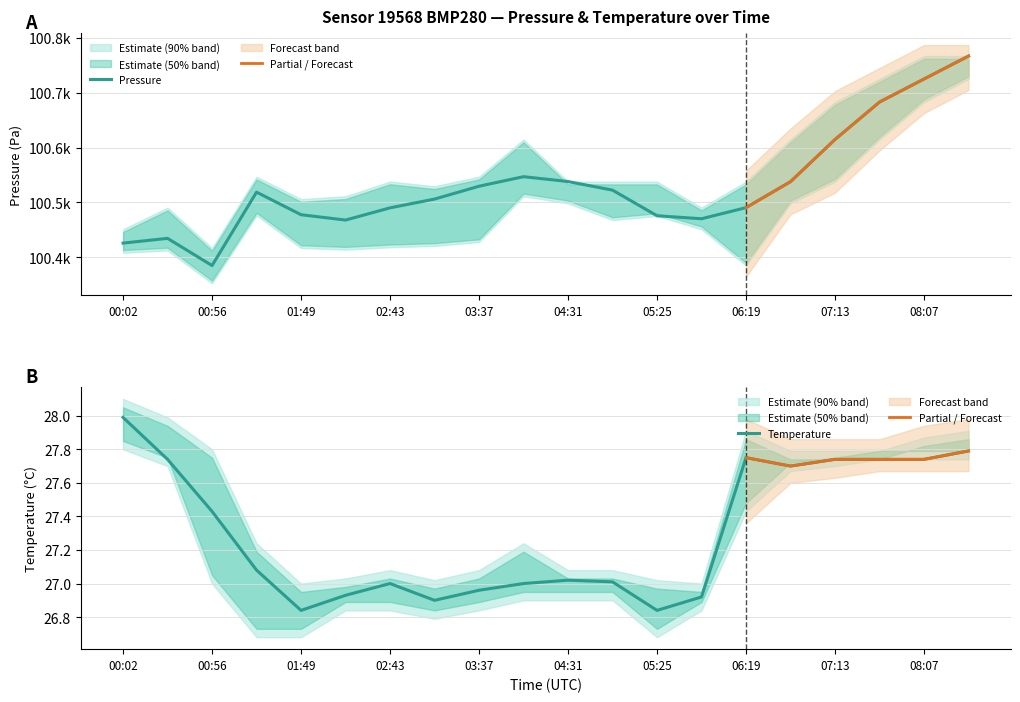

What is the greatest value displayed?

100766.6